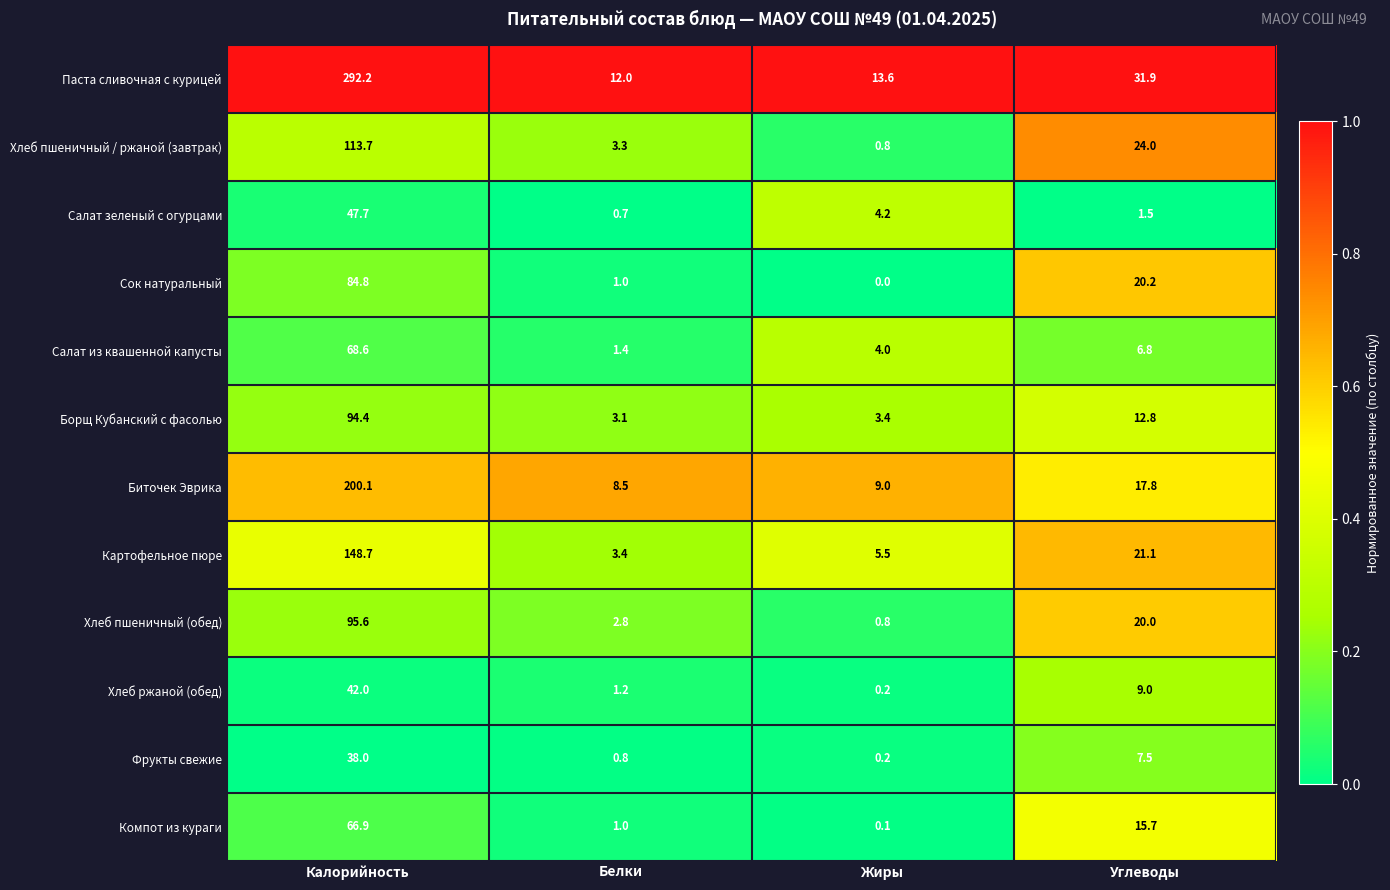

The value of Борщ Кубанский с фасолью at Углеводы is 8.9. True or false?

False